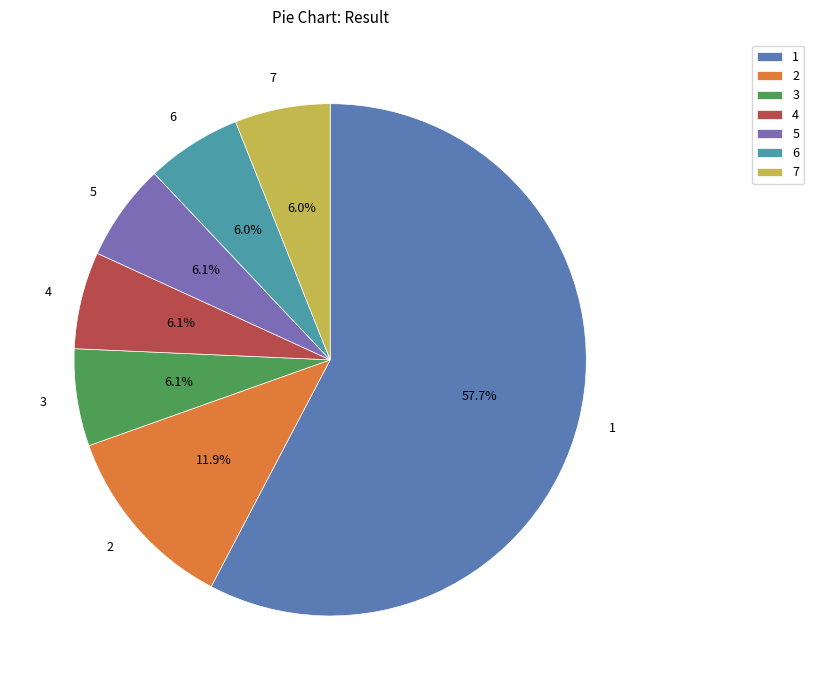

How many slices are in this pie chart?

7